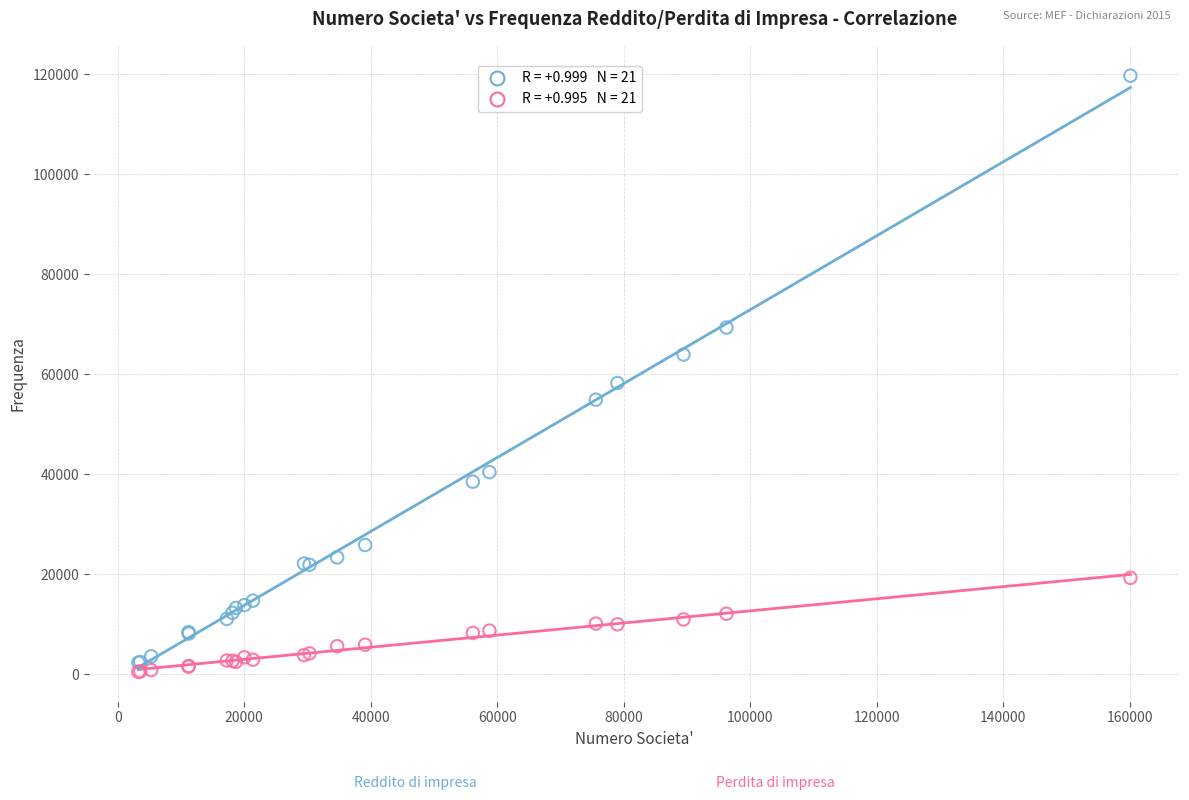

Across all series, what Y value is closest to 60081?

58241